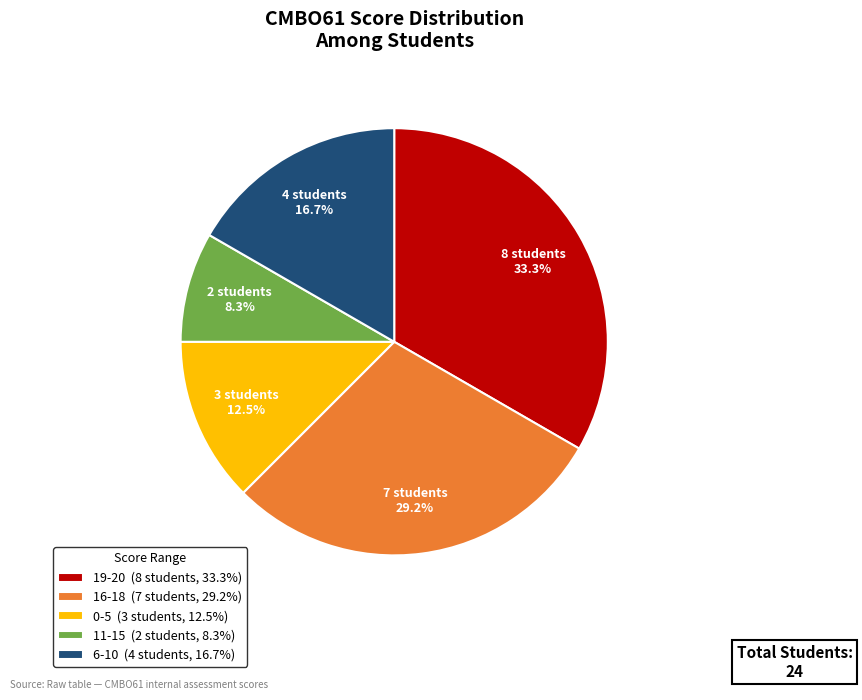

How many segments does this pie chart have?

5